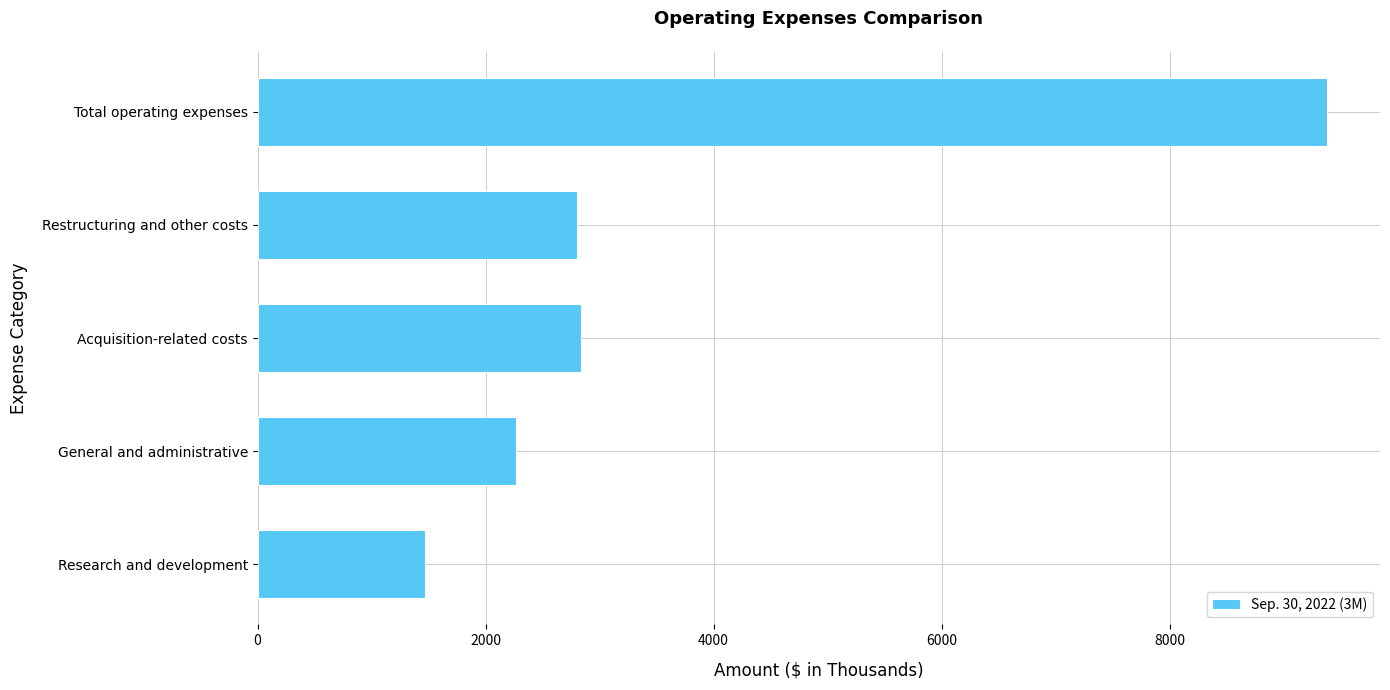

What is the change in value from Restructuring and other costs to Total operating expenses?

+6574